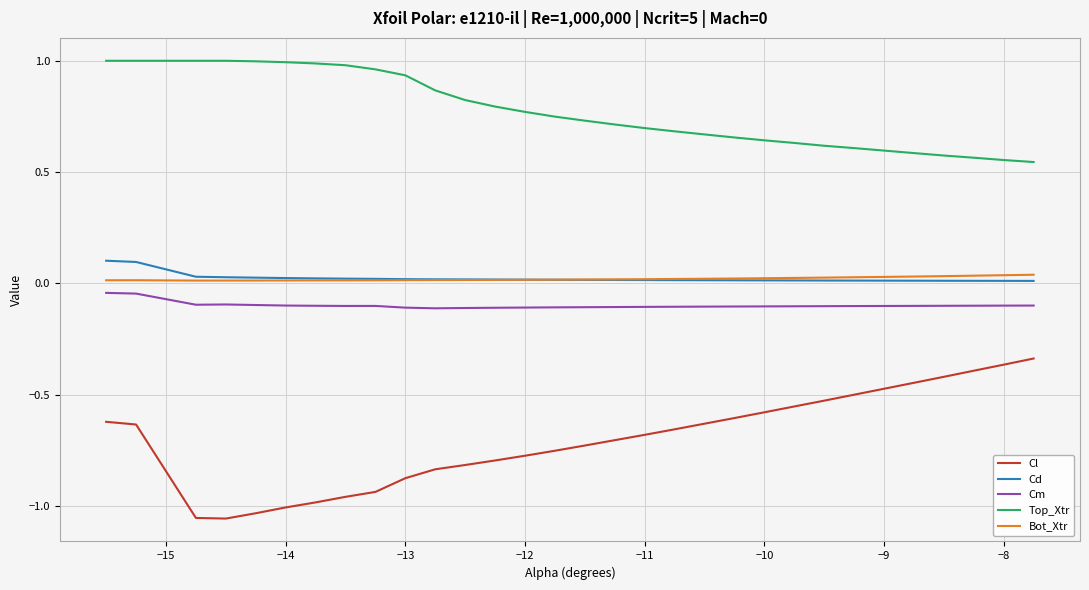

True or false: Cd and Cm cross at least once.

False